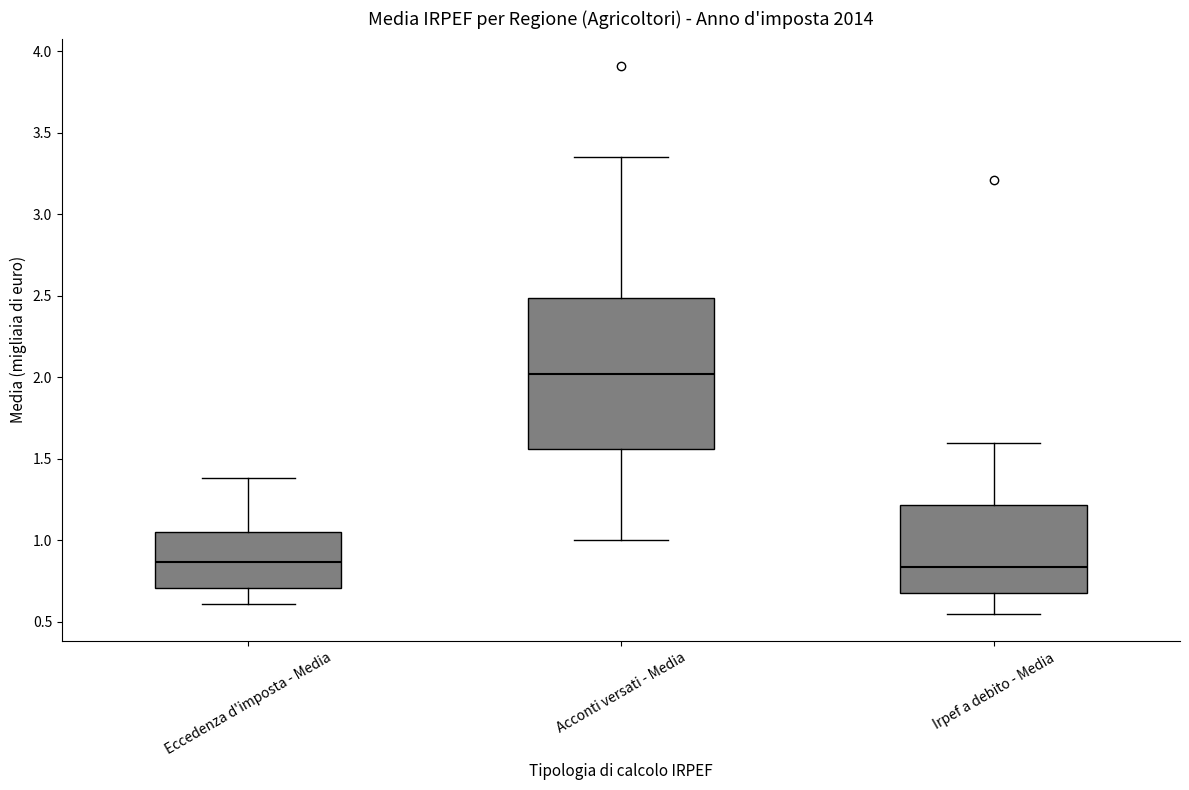

Reading left to right, read every box against the y-axis: the position of its median line, the range the box covers, and the ends of its whiskers. The values are not printed on the chart, so give them approximately, as read against the axis.

Eccedenza d'imposta - Media: median 0.85, box 0.70 to 1.05, whiskers 0.60 to 1.40
Acconti versati - Media: median 2.00, box 1.55 to 2.50, whiskers 1.00 to 3.35
Irpef a debito - Media: median 0.85, box 0.70 to 1.20, whiskers 0.55 to 1.60